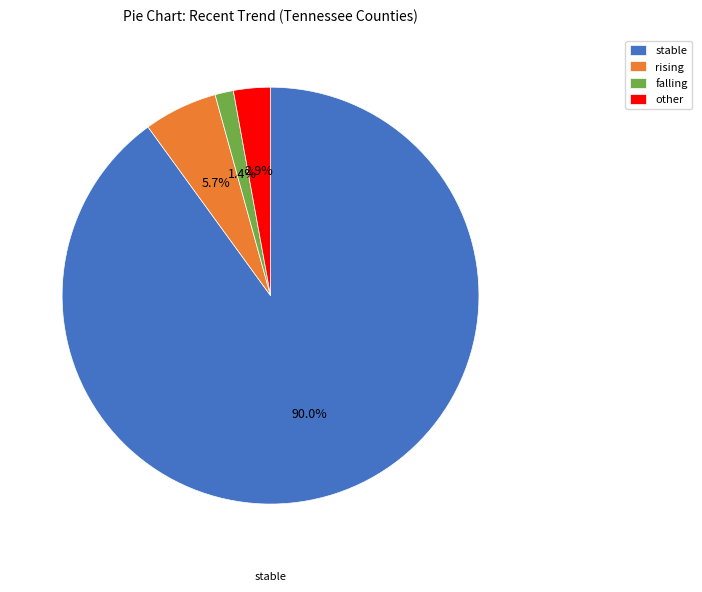

Rank the categories by value from lowest to highest.

falling, other, rising, stable